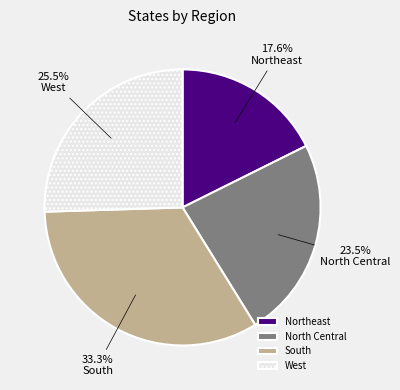

To the nearest percent, what is the difference between the largest and smallest slice percentages?

16%